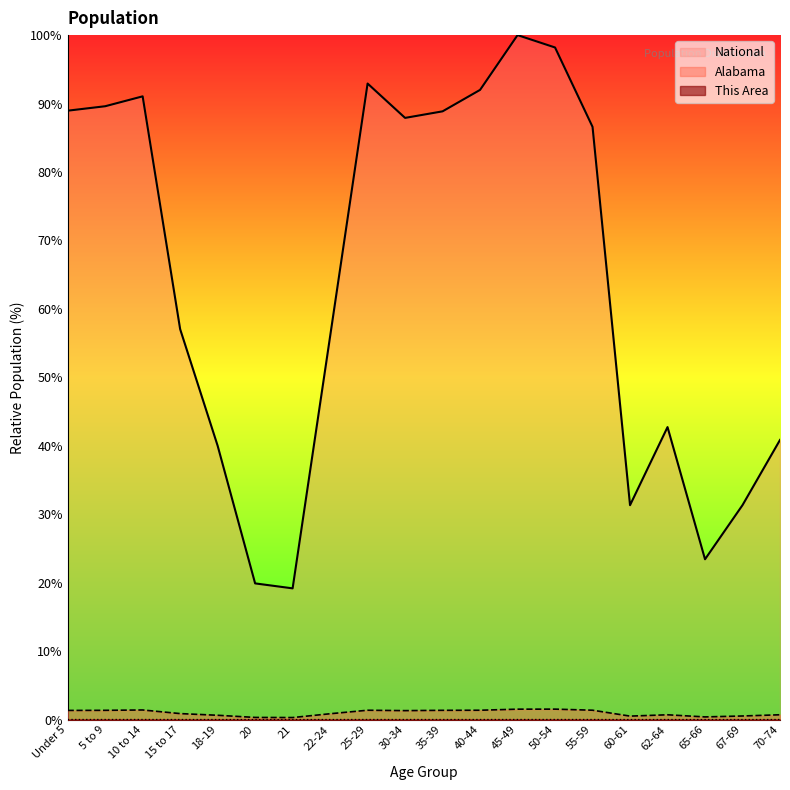

Which series changed the most between 40-44 and 45-49?

National